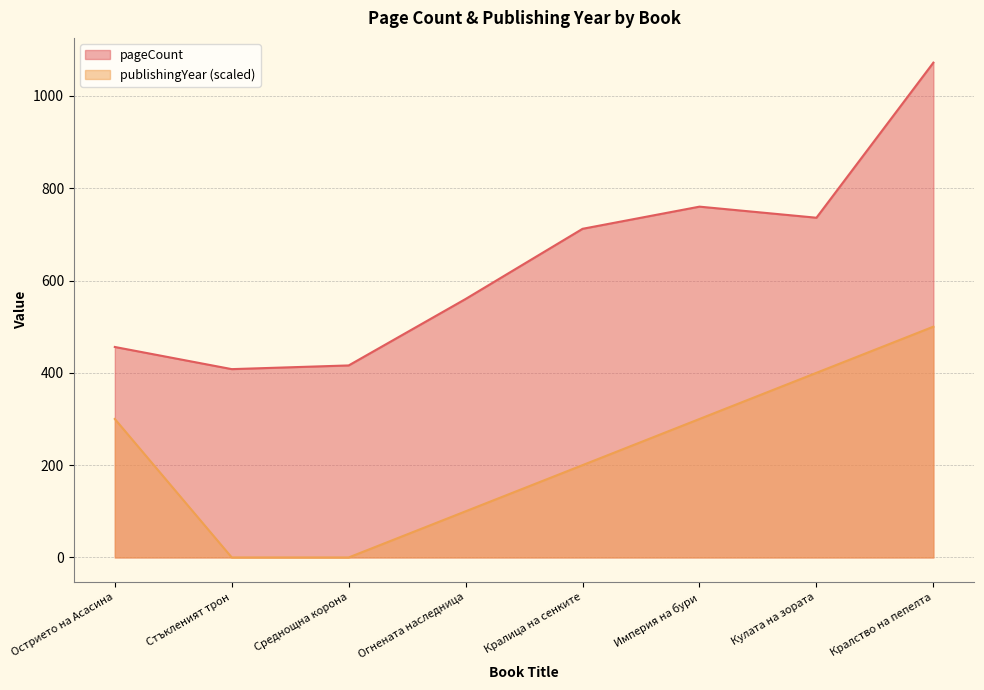

What is the difference between the highest and lowest values at Острието на Асасина?

156